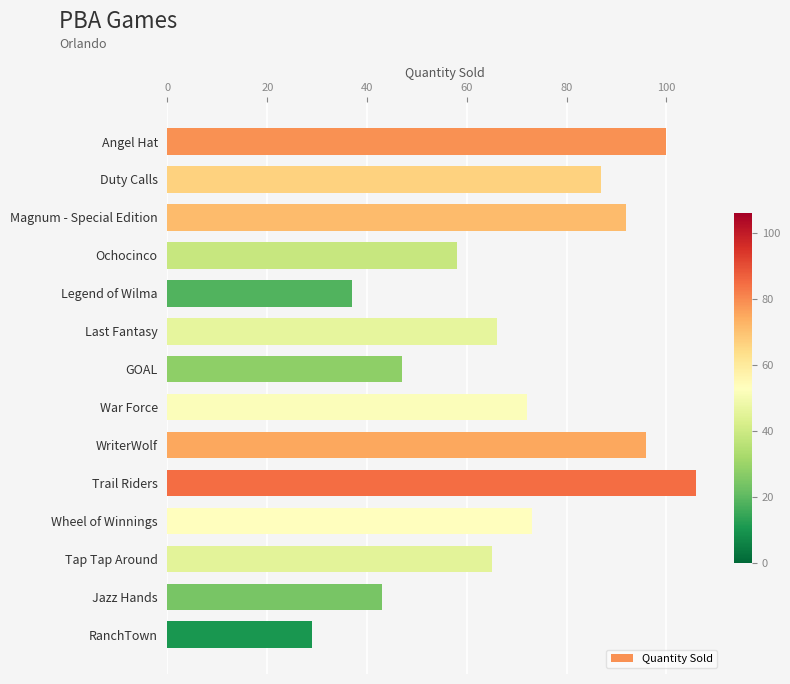

Reading top to bottom, extract all data points from this chart.

100	87	92	58	37	66	47	72	96	106	73	65	43	29